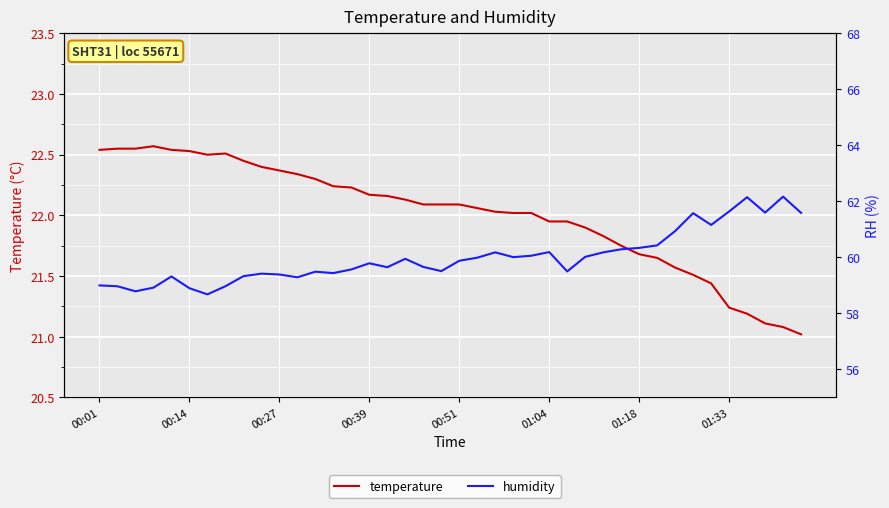

True or false: humidity and temperature cross at least once.

False